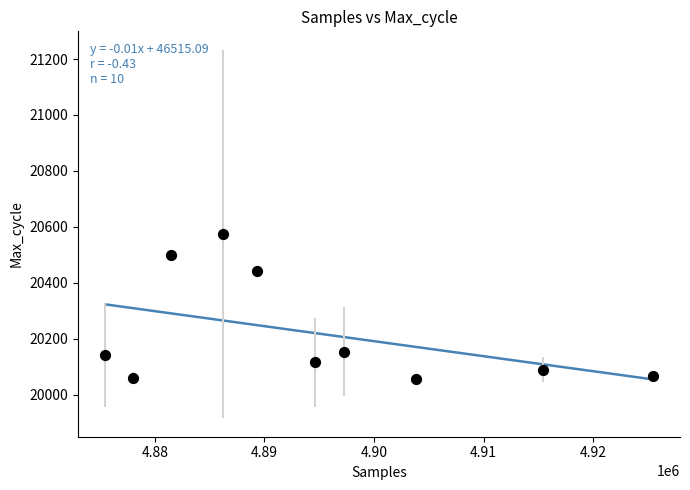

What is the average Y value?

20219.5